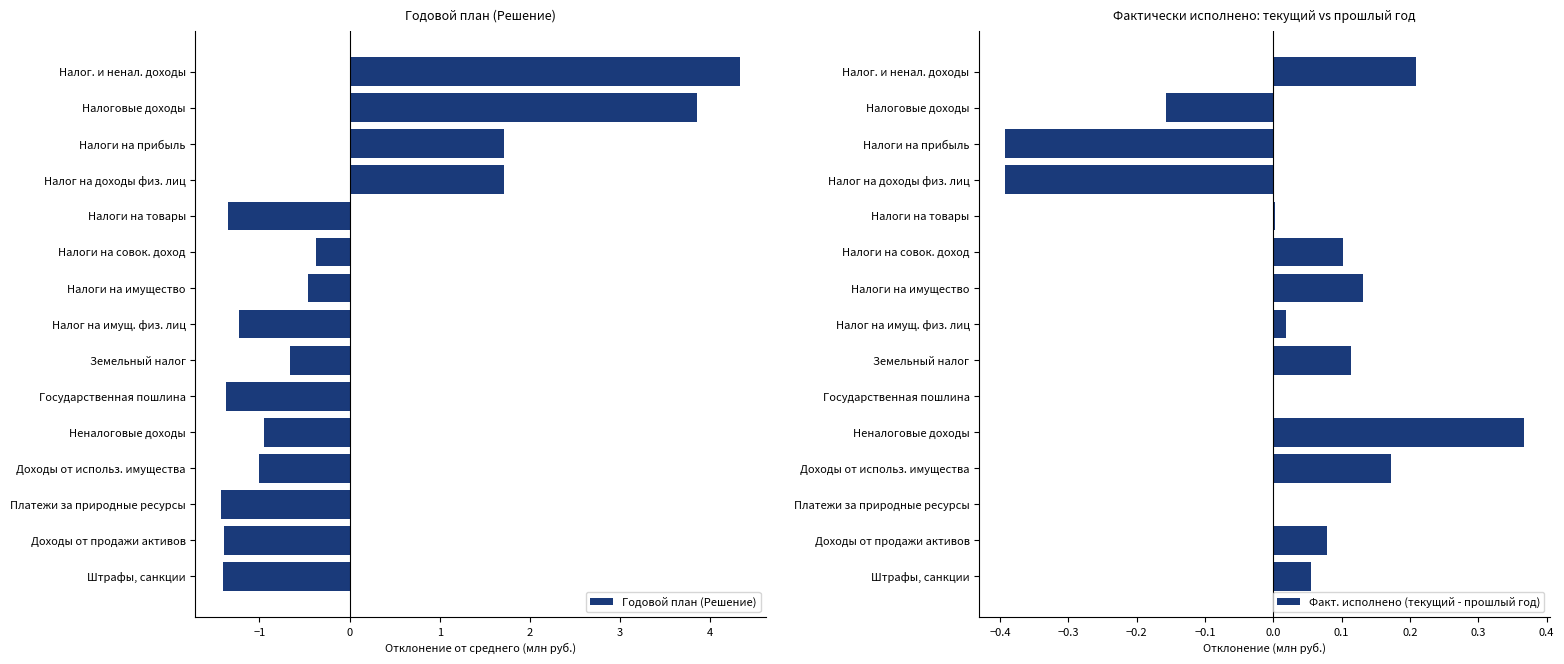

What is the value of the Годовой план (Решение) bar at the 7th from the left?

-0.5